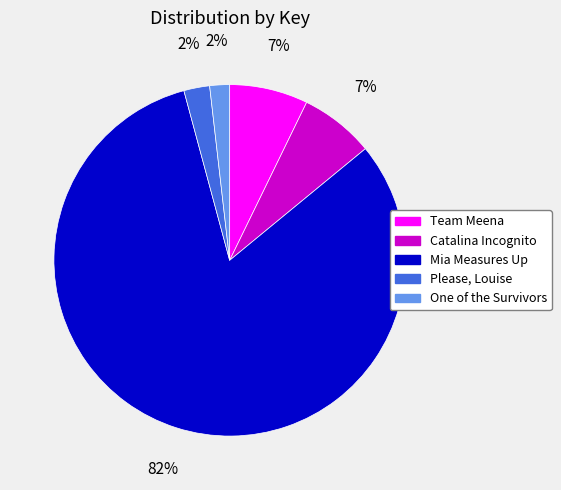

To the nearest percent, what portion does Mia Measures Up represent?

82%